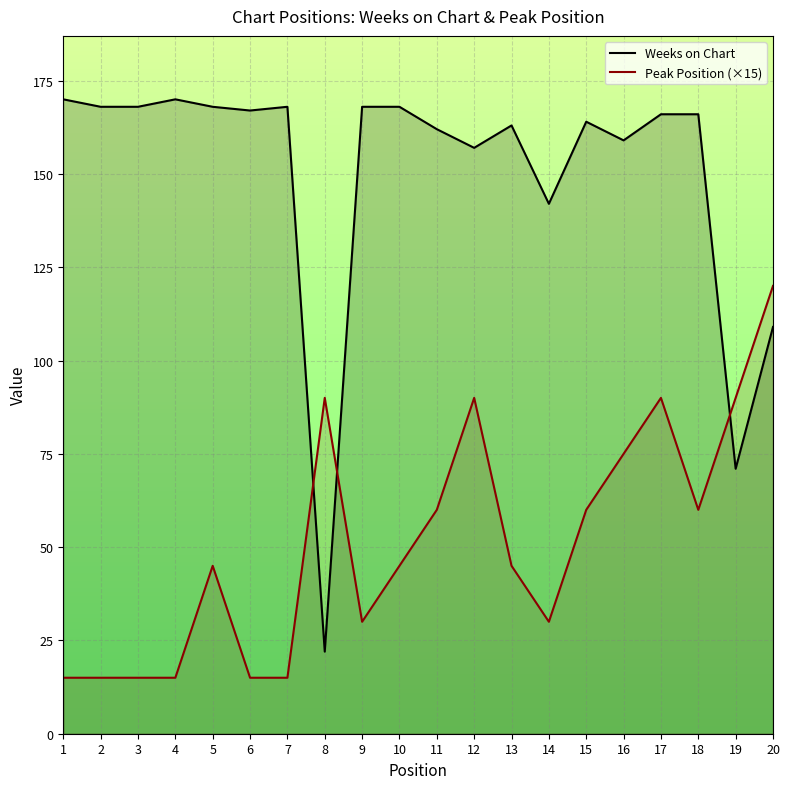

How many data points in Weeks on Chart are above 166?

9